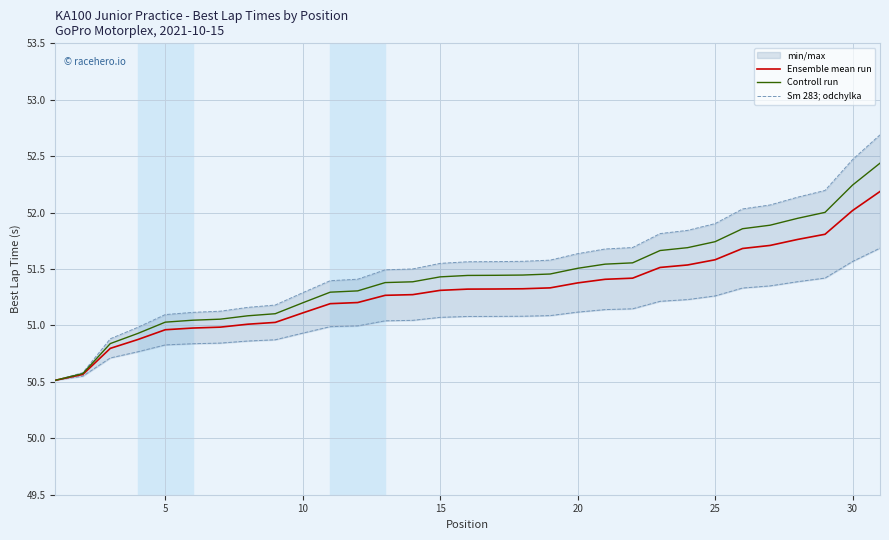

What is the minimum value for Ensemble mean run?

50.5